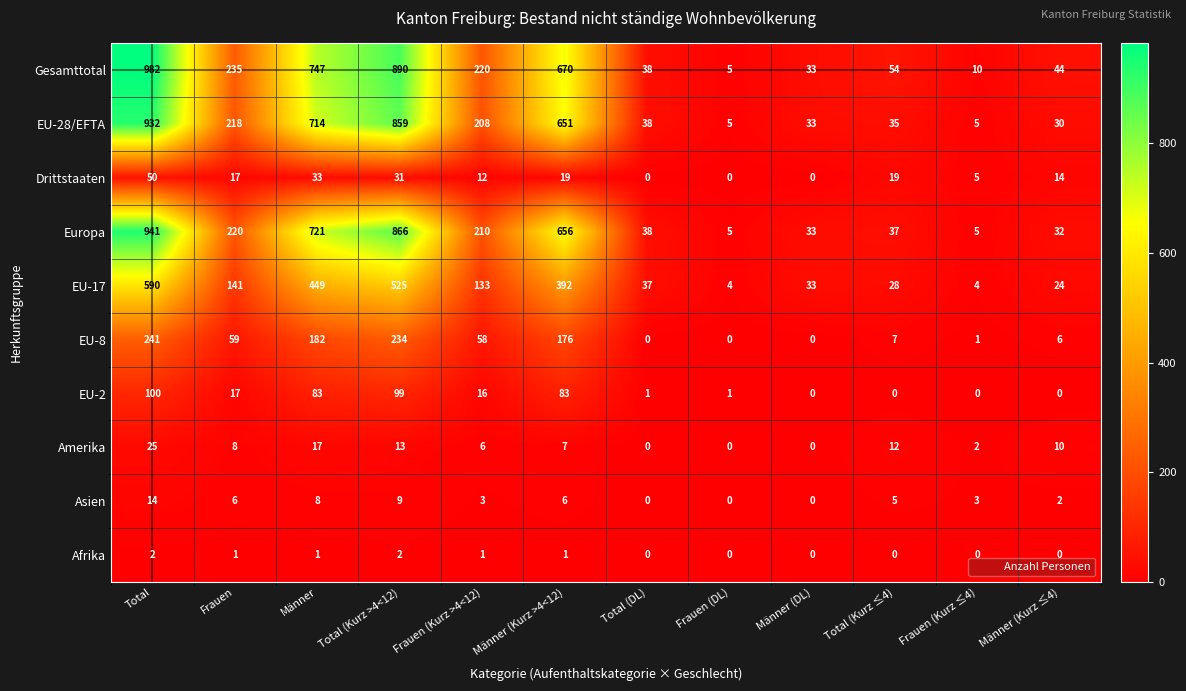

Which series has the largest total across all categories?

Gesamttotal